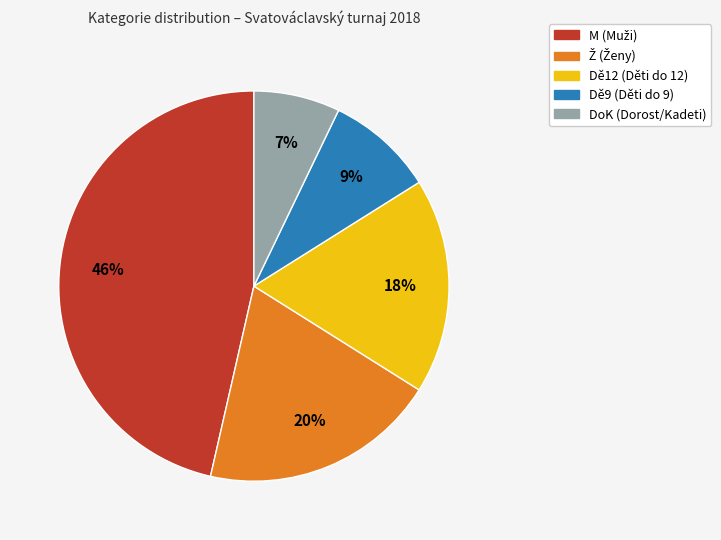

Combined, do Dě12 and M account for over 50%?

Yes